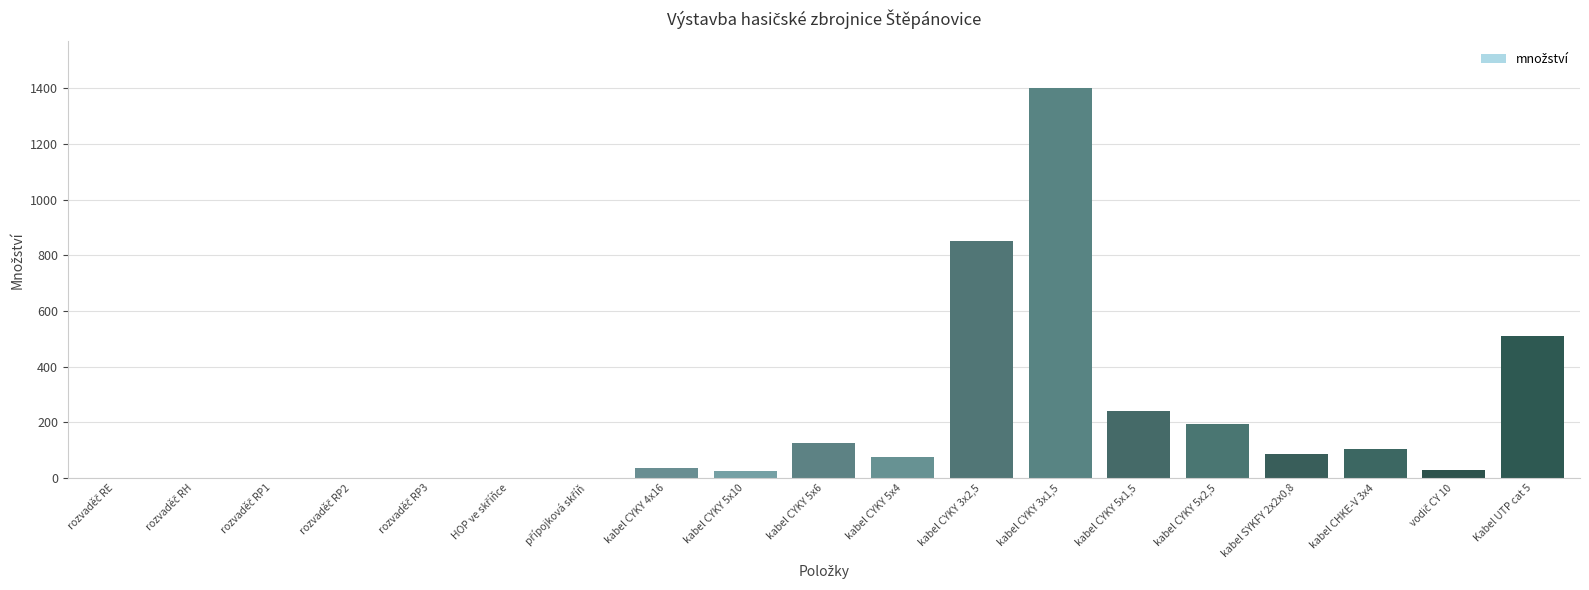

At which category does the chart reach its peak across all series?

kabel CYKY 3x1,5